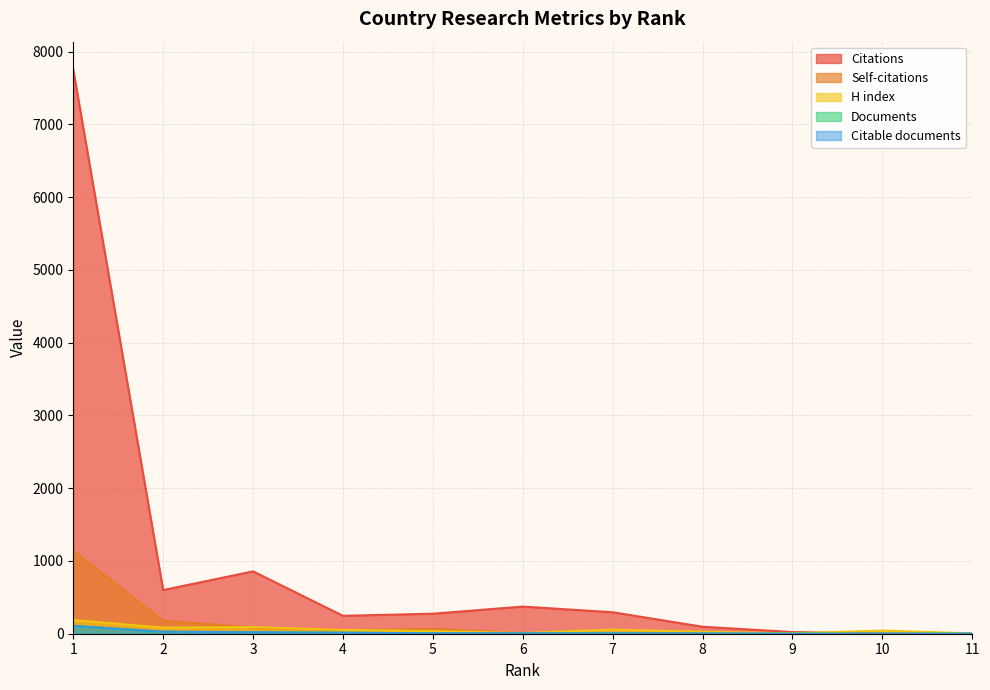

Reading left to right, transcribe all the data shown in this chart.

Citations: 1=7749	2=600	3=857	4=246	5=275	6=373	7=295	8=96	9=23	10=0	11=1
Self-citations: 1=1139	2=179	3=86	4=50	5=66	6=6	7=3	8=11	9=0	10=0	11=0
H index: 1=188	2=84	3=91	4=52	5=35	6=10	7=57	8=27	9=5	10=43	11=5
Documents: 1=108	2=28	3=20	4=14	5=6	6=5	7=4	8=3	9=1	10=1	11=1
Citable documents: 1=107	2=27	3=20	4=13	5=6	6=5	7=4	8=3	9=1	10=1	11=1